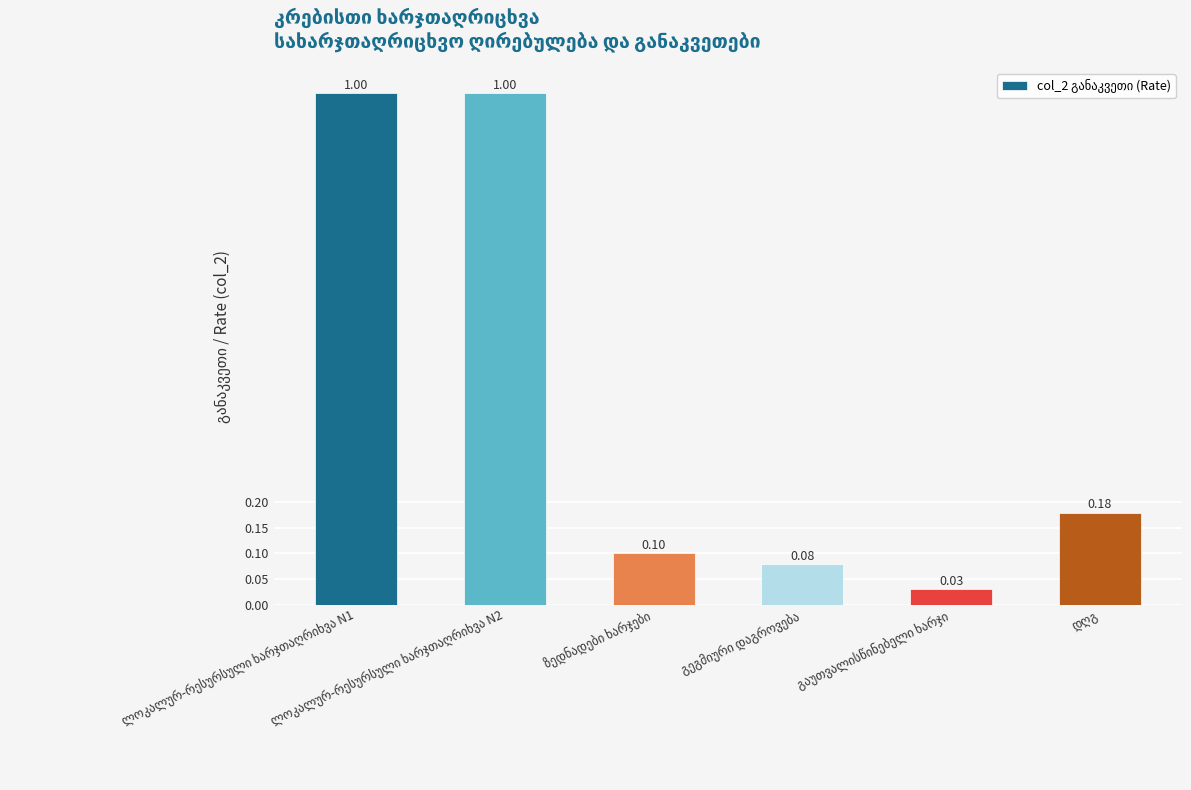

What is the difference between the maximum and second lowest values?

0.9